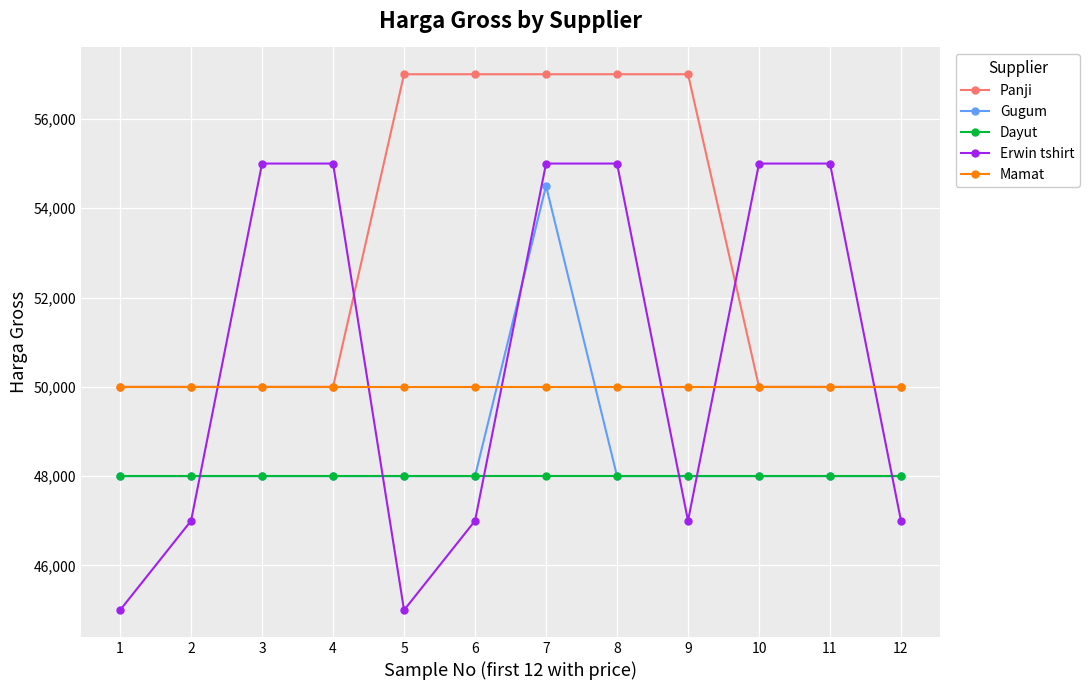

What is the sum of all Erwin tshirt values?

608000